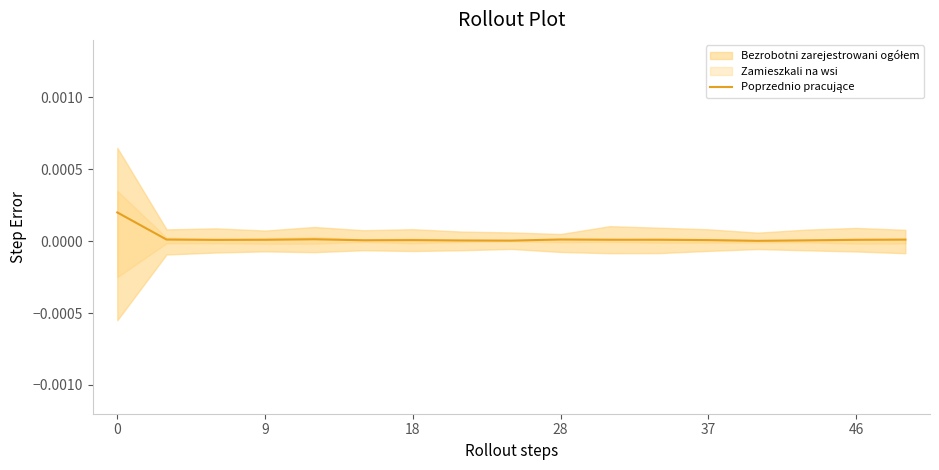

The value at 9 is 0.0. True or false?

False